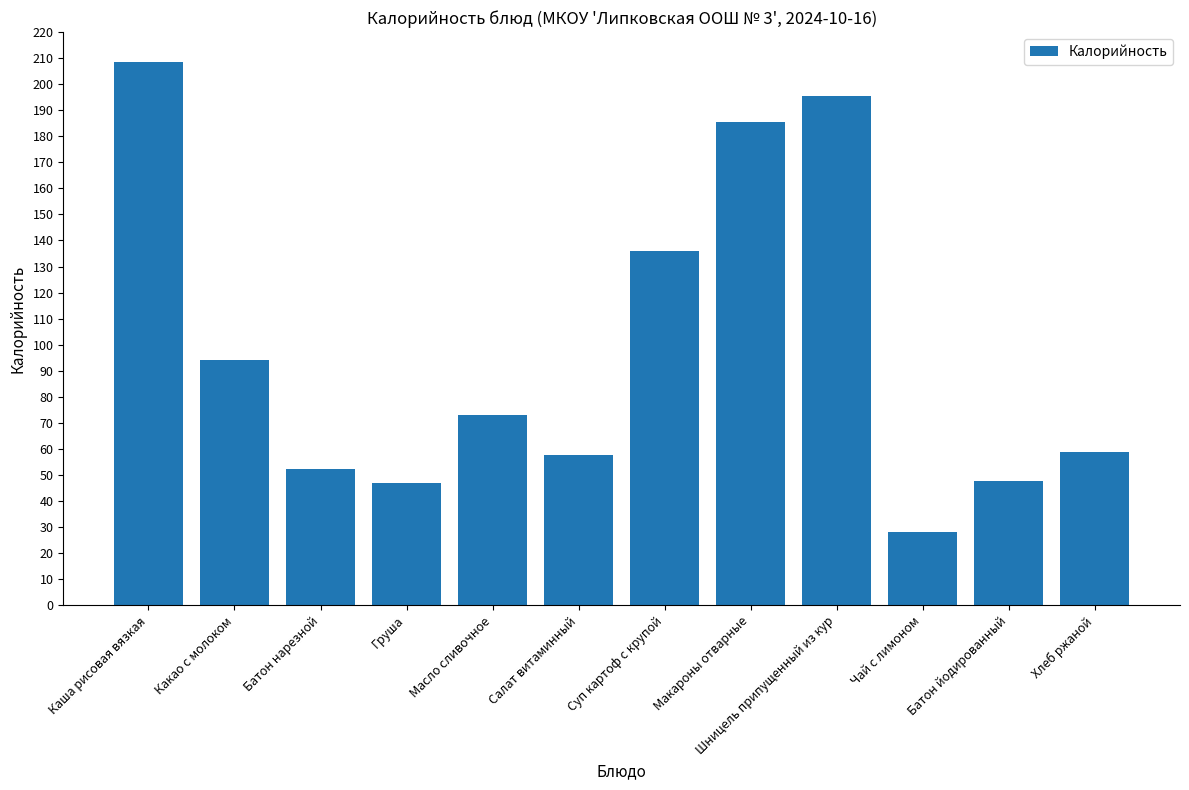

What is the average value?

98.6